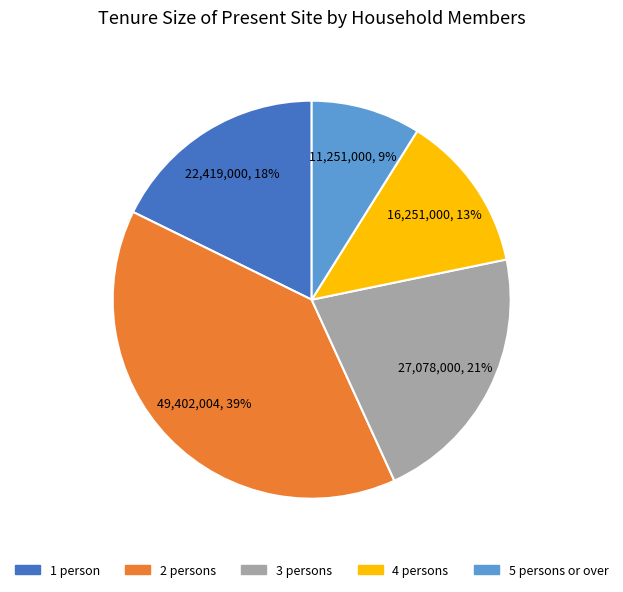

Which slice is the largest?

2 persons